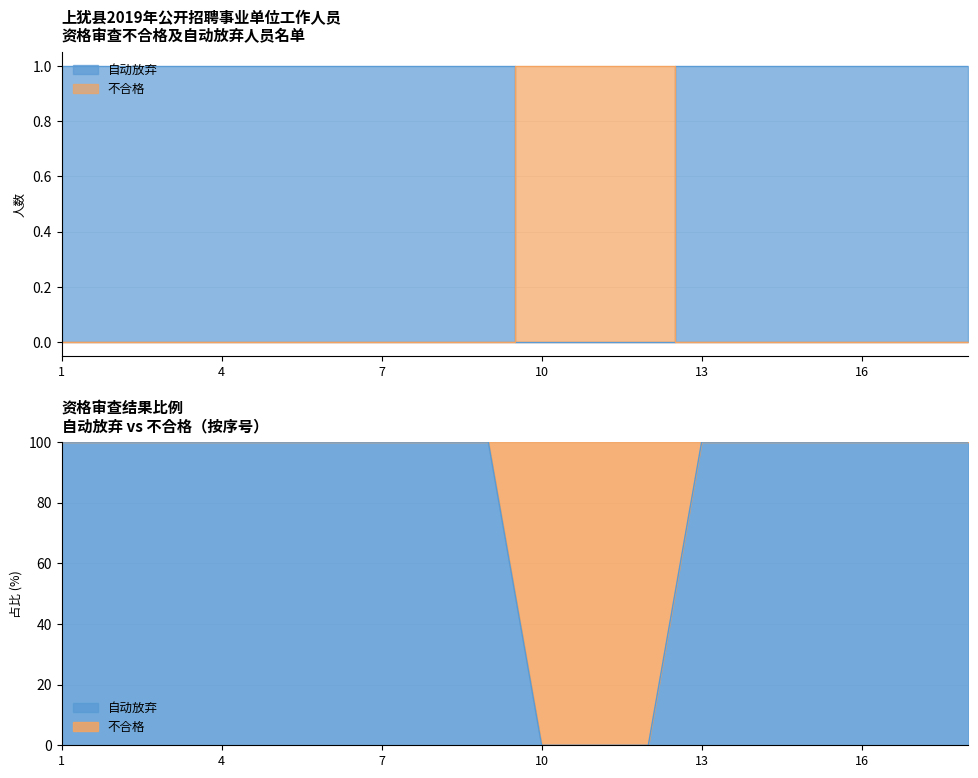

Rank the series by their maximum value, from highest to lowest.

自动放弃, 不合格